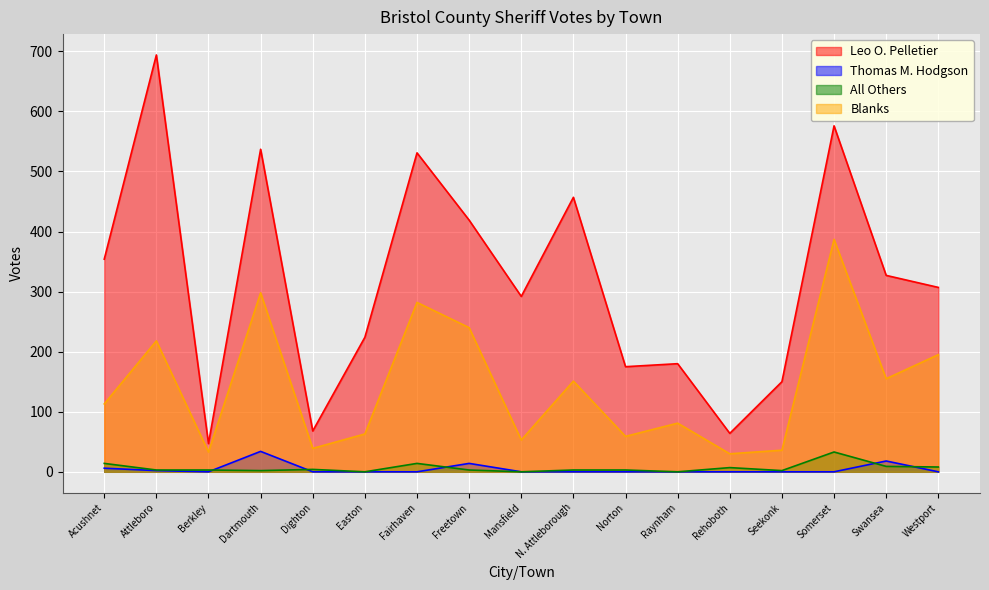

In All Others, how many points are lower than both neighbors (excluding endpoints)?

5